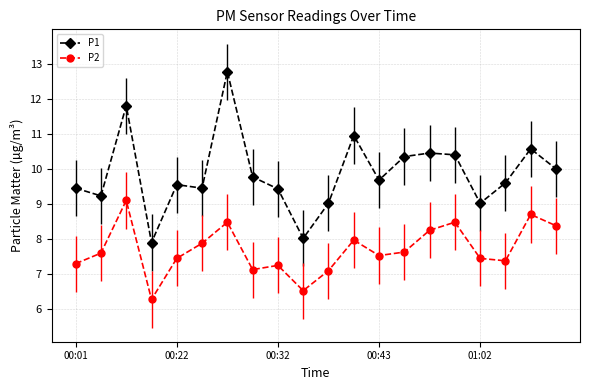

Which series has the largest total across all categories?

P1